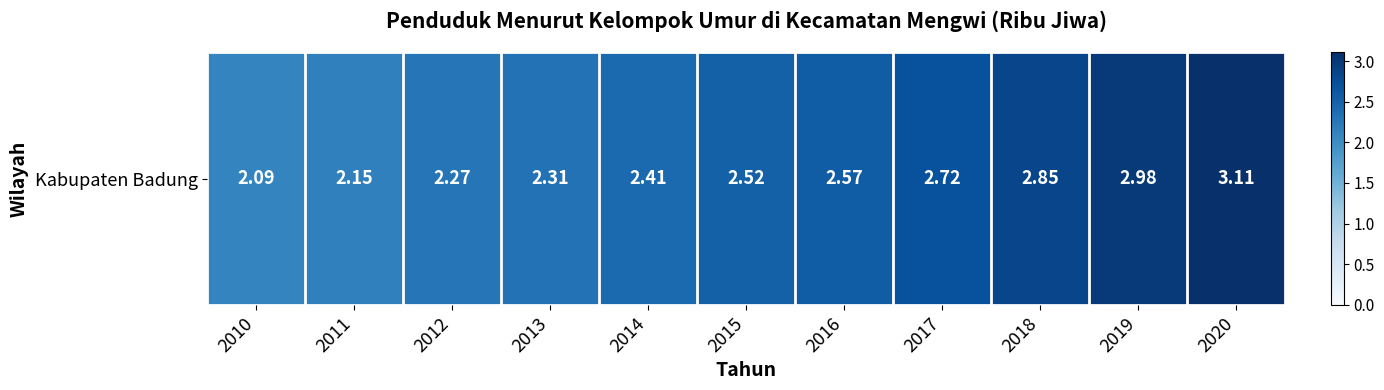

At which label is the value closest to 2?

2010